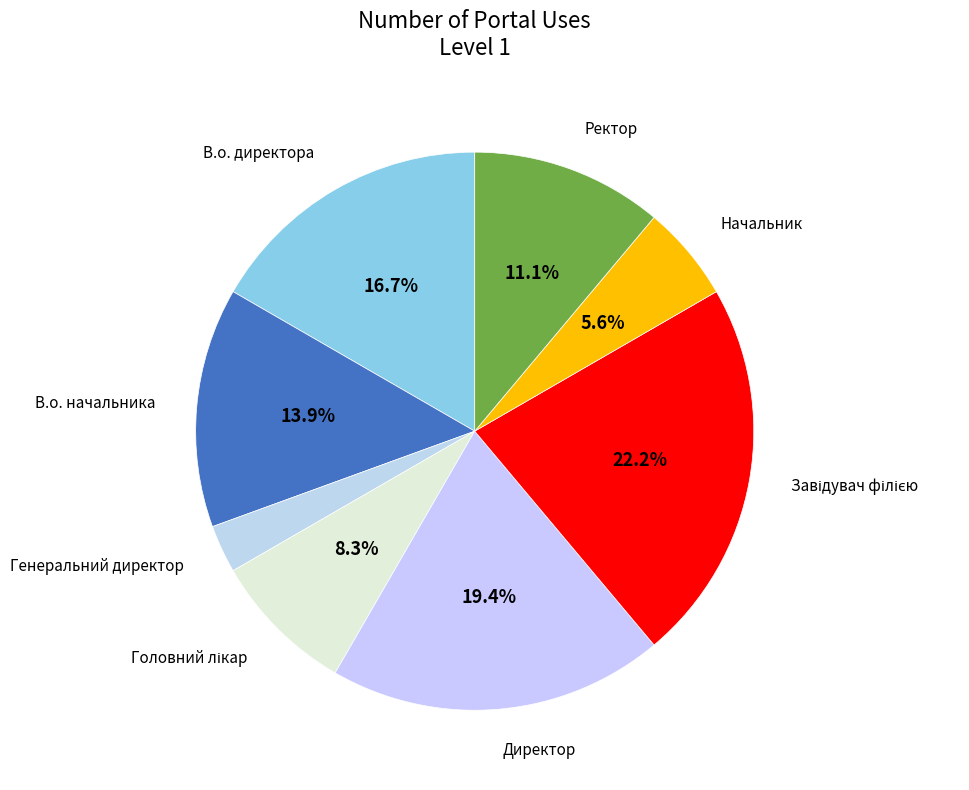

Is there any slice that represents more than half of the pie?

No